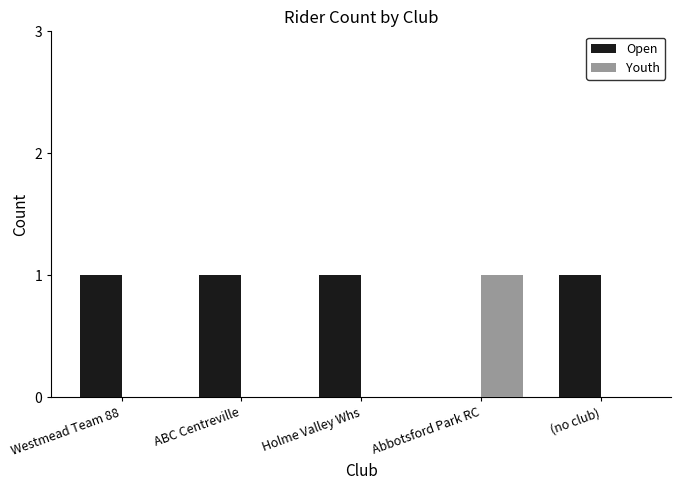

Are the bars horizontal?

No